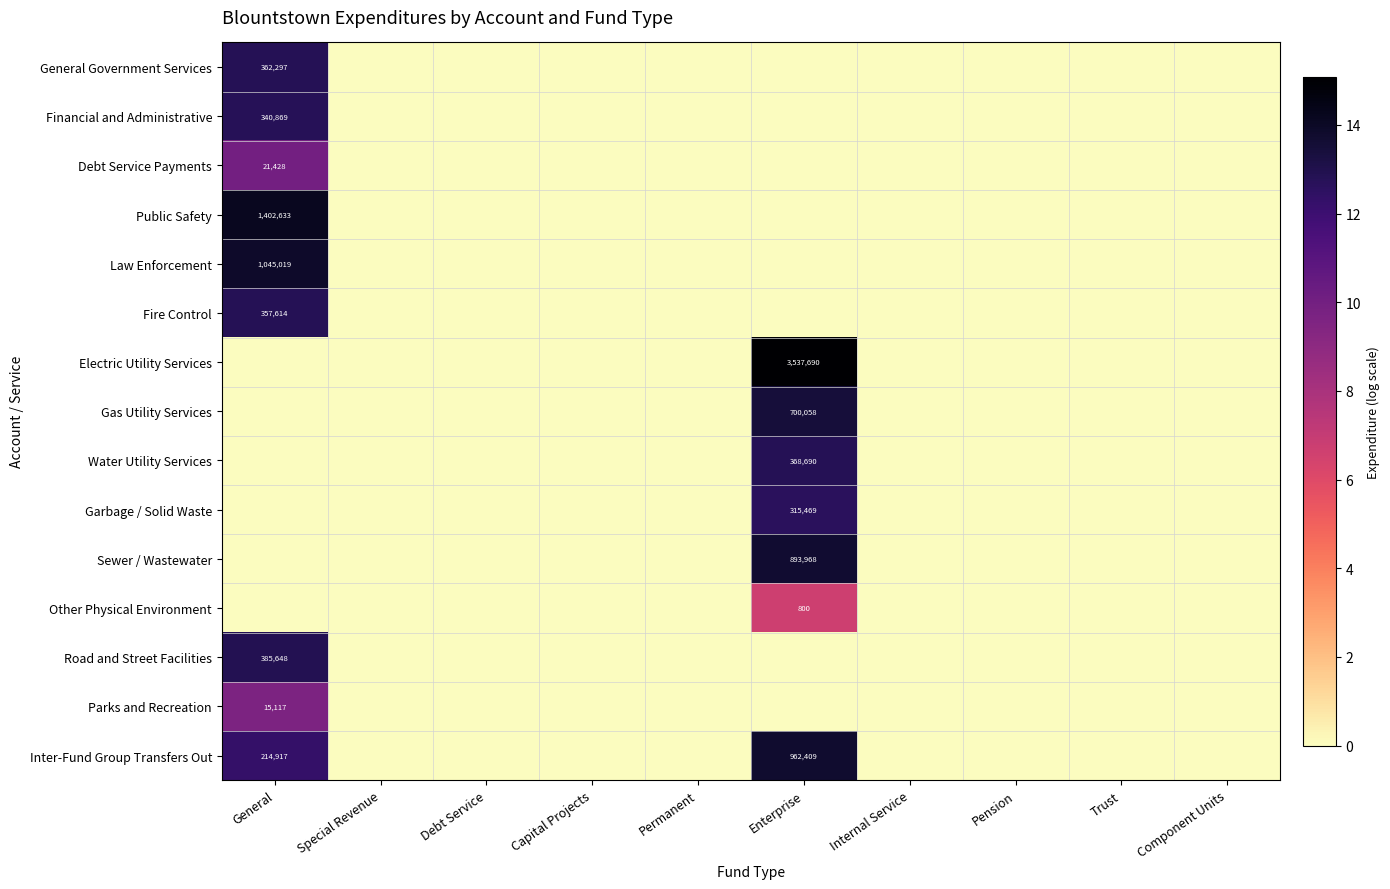

How many categories are shown in the chart?

10